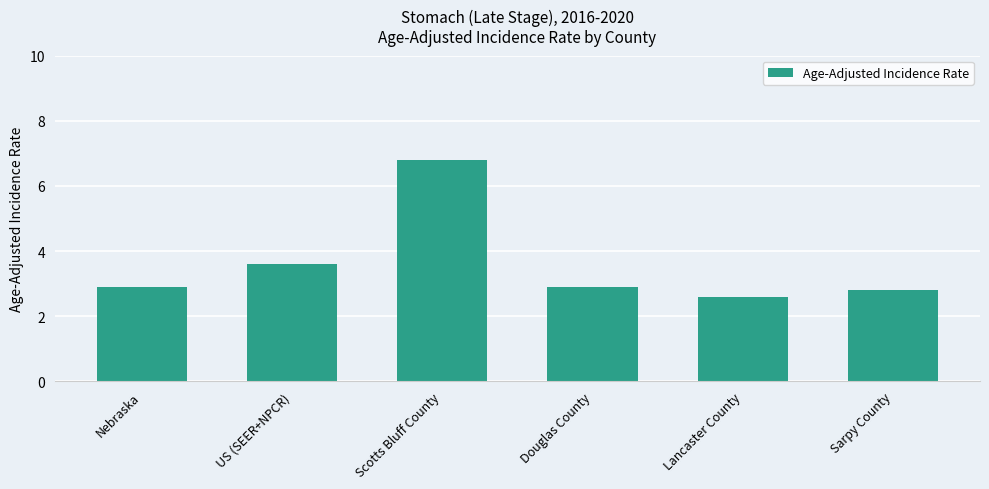

The chart shows a value of 1.0 at Nebraska. True or false?

False